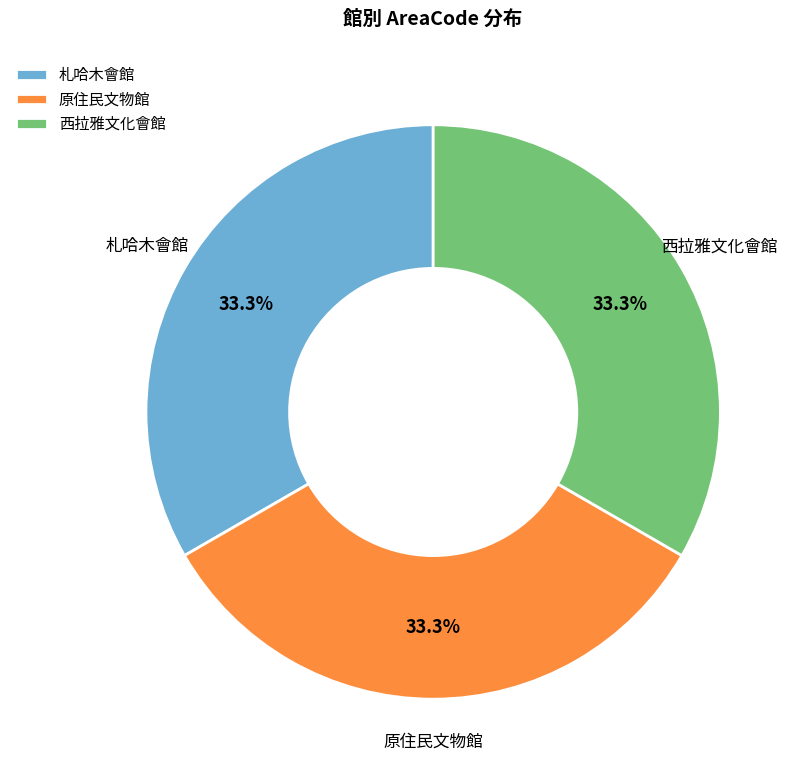

What is the ratio of the value at 札哈木會館 to the value at 原住民文物館?

1.0